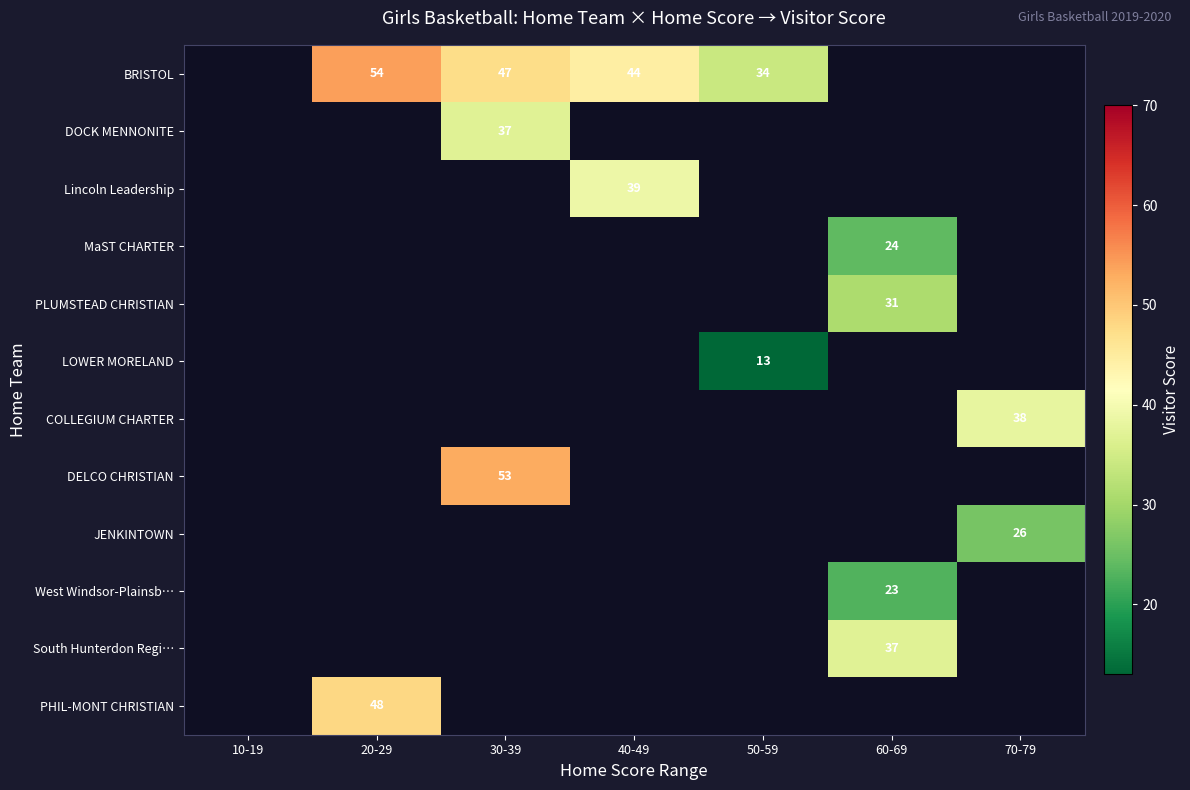

How many data points does each series have?

7